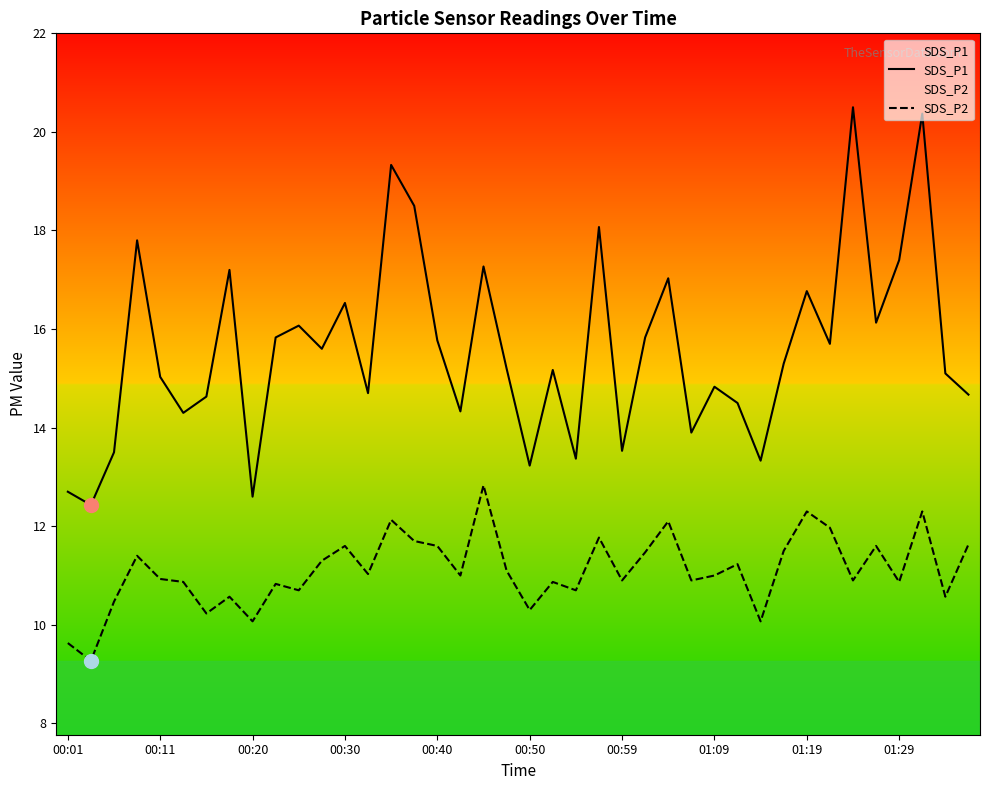

At how many categories does at least one series exceed 14?

31